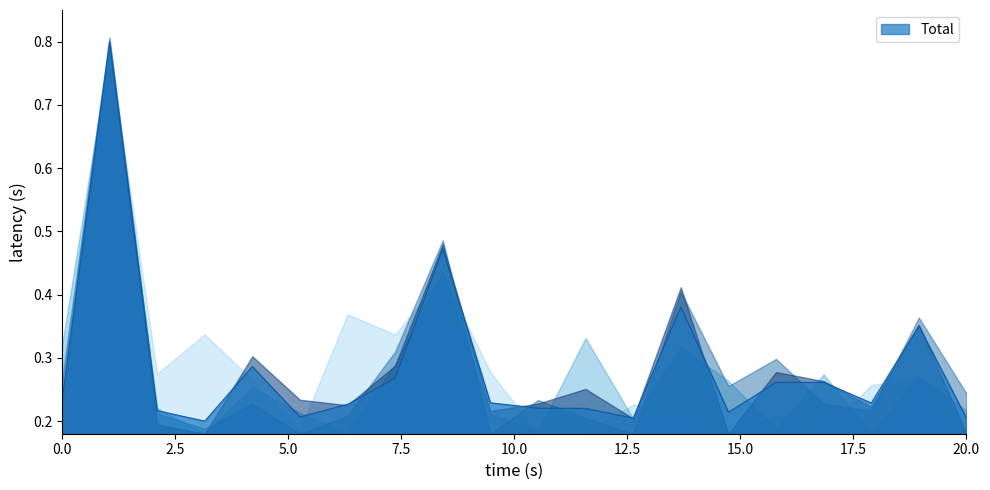

What is the smallest value displayed?

0.2